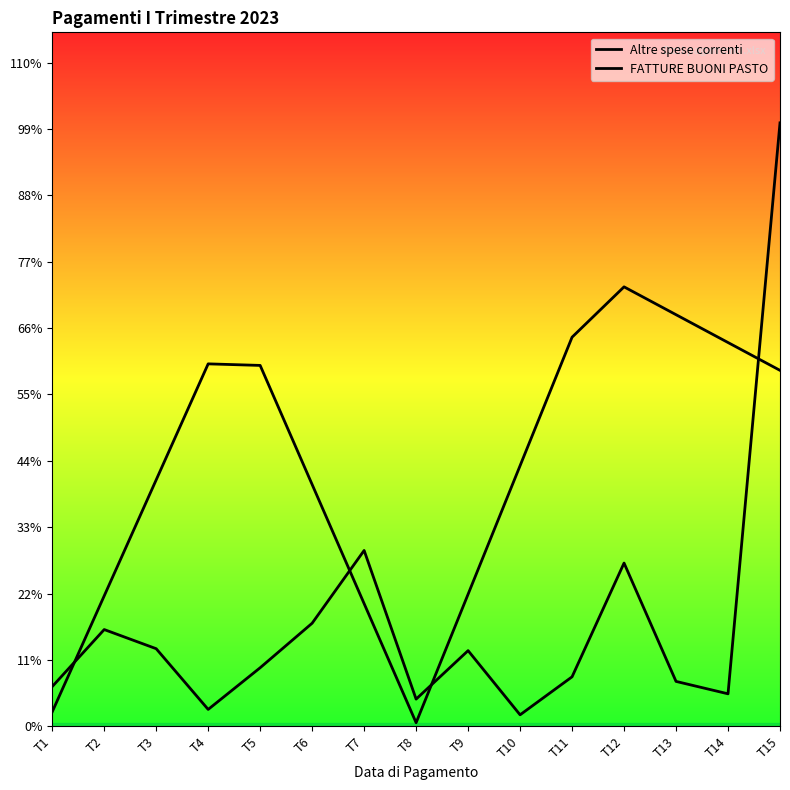

Rank the series at T10 from highest to lowest value.

Altre spese correnti, FATTURE BUONI PASTO